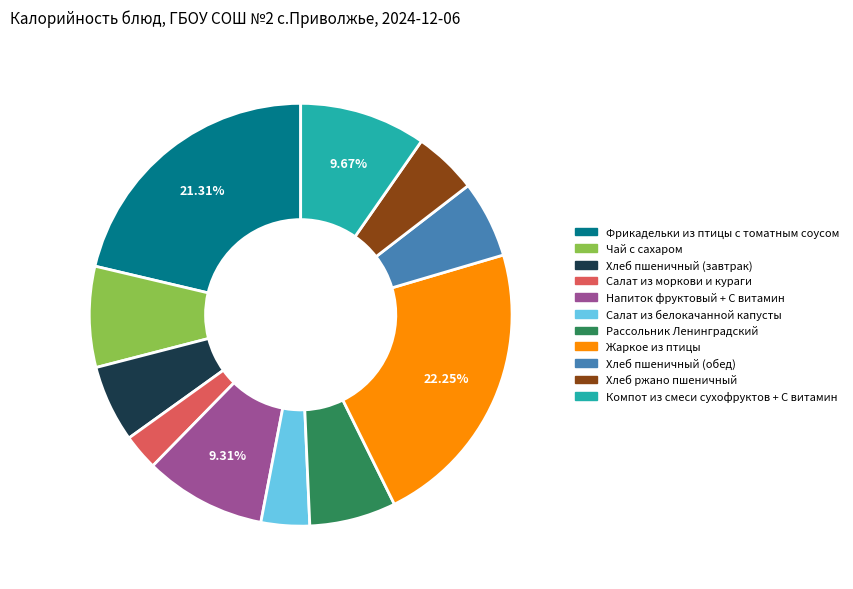

To the nearest percent, what portion does Хлеб пшеничный (завтрак) represent?

6%